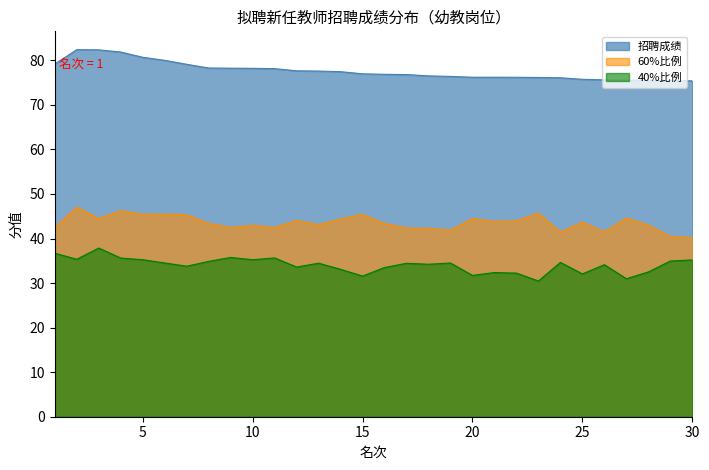

Reading left to right, transcribe all the data shown in this chart.

60%比例: 1=42.5	2=47.0	3=44.5	4=46.2	5=45.4	6=45.5	7=45.3	8=43.4	9=42.5	10=43.0	11=42.5	12=44.0	13=43.1	14=44.4	15=45.4	16=43.4	17=42.4	18=42.3	19=41.9	20=44.5	21=43.8	22=44.0	23=45.7	24=41.4	25=43.7	26=41.5	27=44.6	28=43.0	29=40.5	30=40.2
40%比例: 1=36.7	2=35.3	3=37.9	4=35.6	5=35.2	6=34.5	7=33.8	8=34.9	9=35.8	10=35.2	11=35.6	12=33.6	13=34.5	14=33.1	15=31.6	16=33.5	17=34.4	18=34.2	19=34.5	20=31.7	21=32.4	22=32.2	23=30.5	24=34.6	25=32.1	26=34.1	27=31.0	28=32.5	29=35.0	30=35.2
招聘成绩: 1=79.2	2=82.4	3=82.3	4=81.9	5=80.7	6=80.0	7=79.1	8=78.3	9=78.2	10=78.2	11=78.1	12=77.6	13=77.6	14=77.4	15=77.0	16=76.9	17=76.8	18=76.5	19=76.4	20=76.2	21=76.2	22=76.2	23=76.1	24=76.1	25=75.7	26=75.6	27=75.6	28=75.5	29=75.4	30=75.4